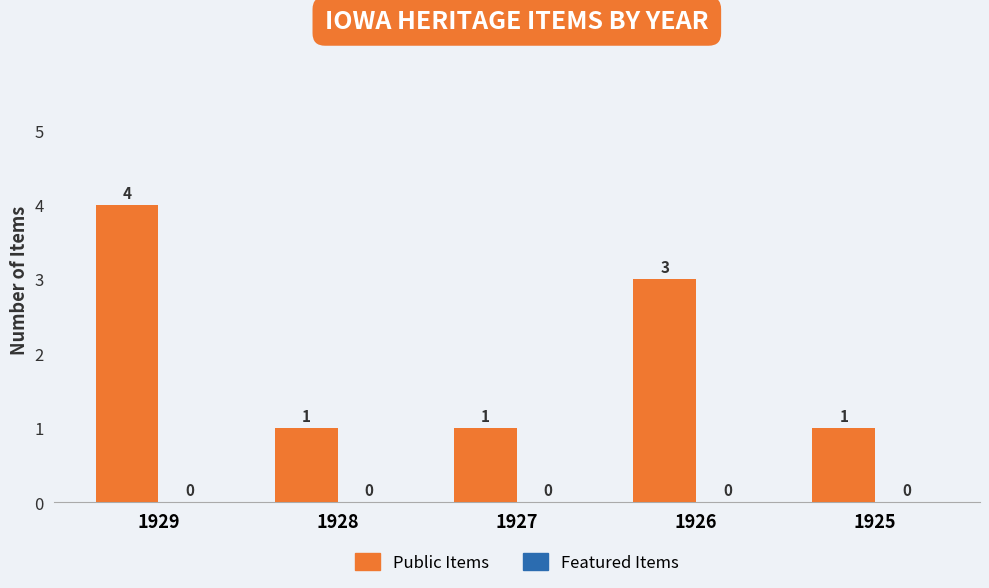

Between 1928 and 1929, which is larger?

1929